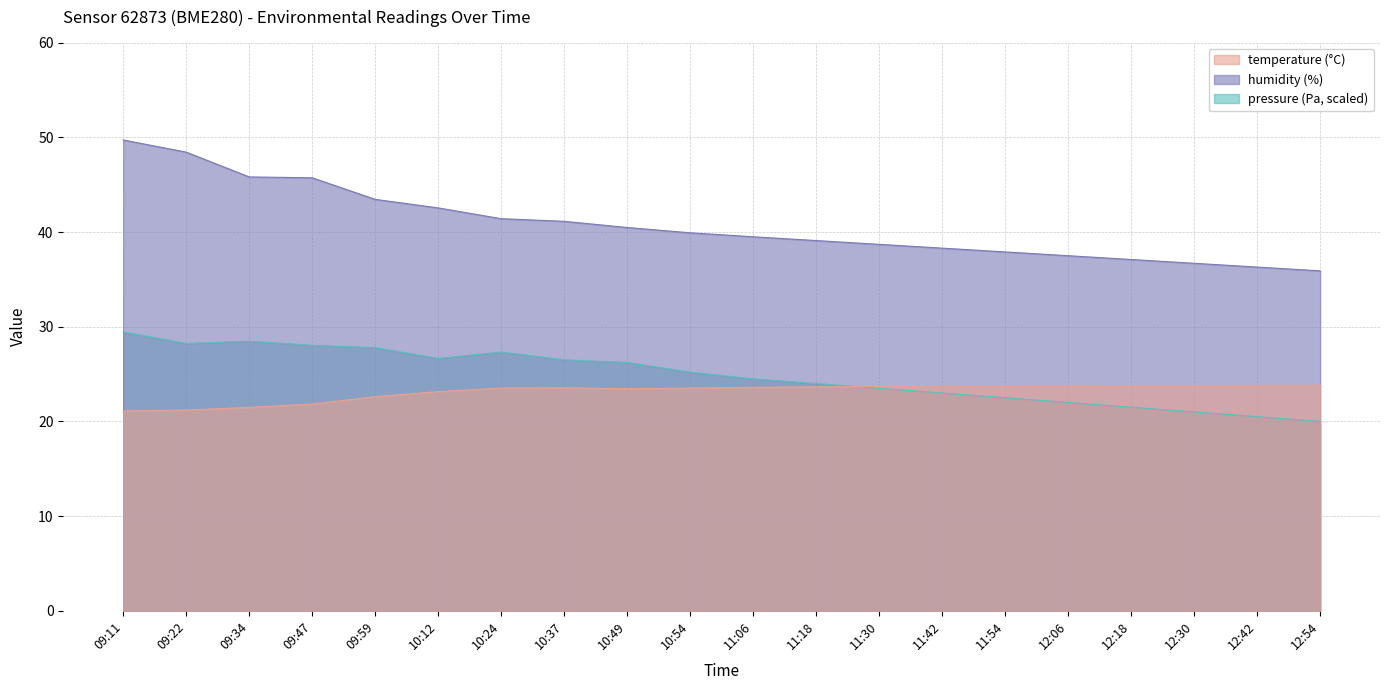

True or false: temperature and humidity cross at least once.

False